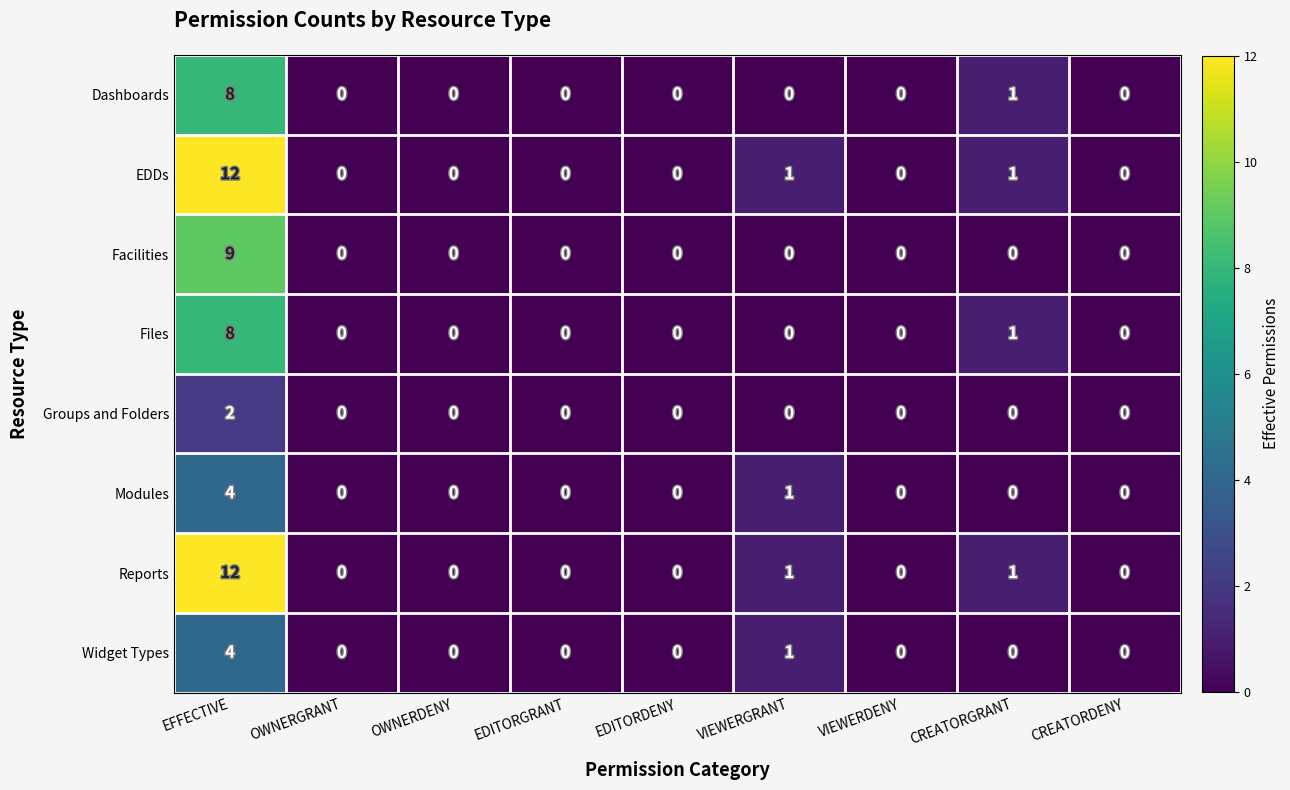

How many Groups and Folders values are between 0 and 1?

8